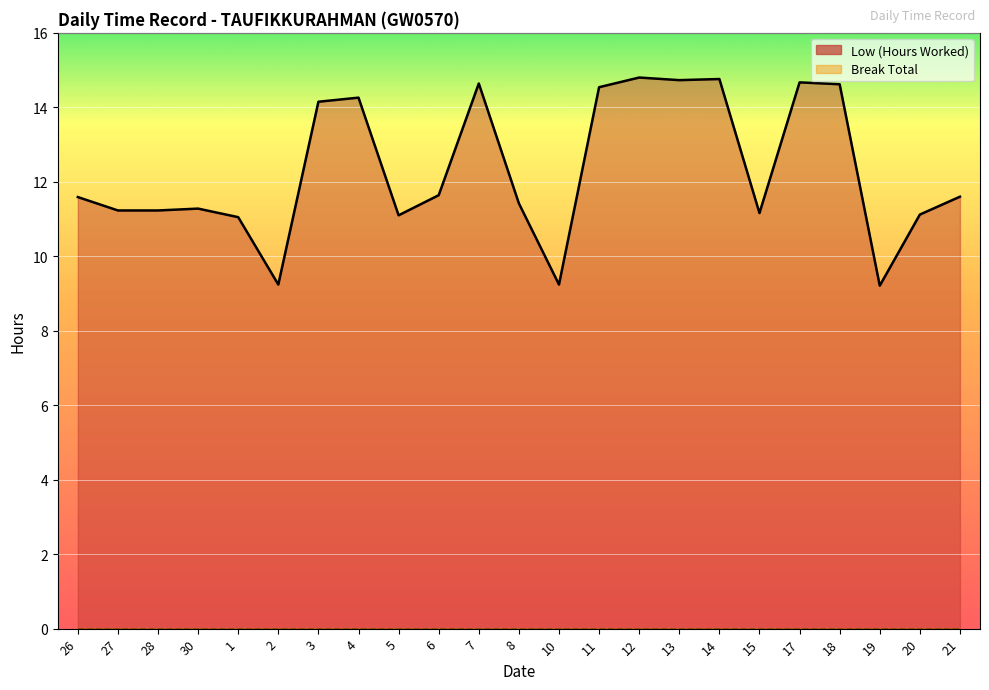

What is the label of the 4th point from the right?

18